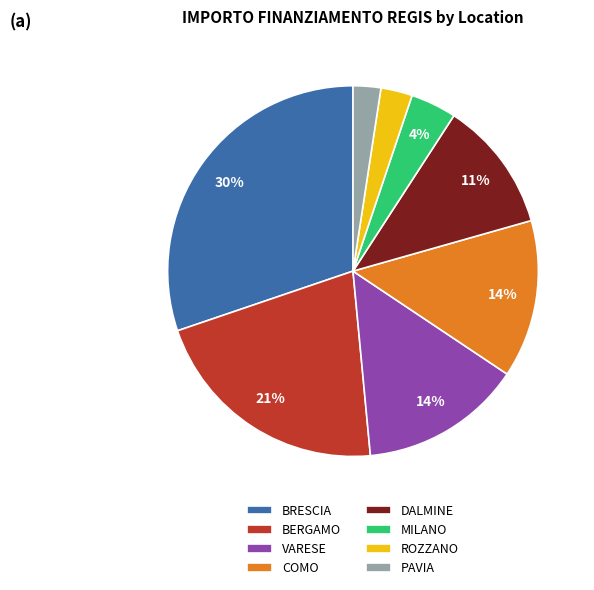

Does BERGAMO represent more than half of the total?

No